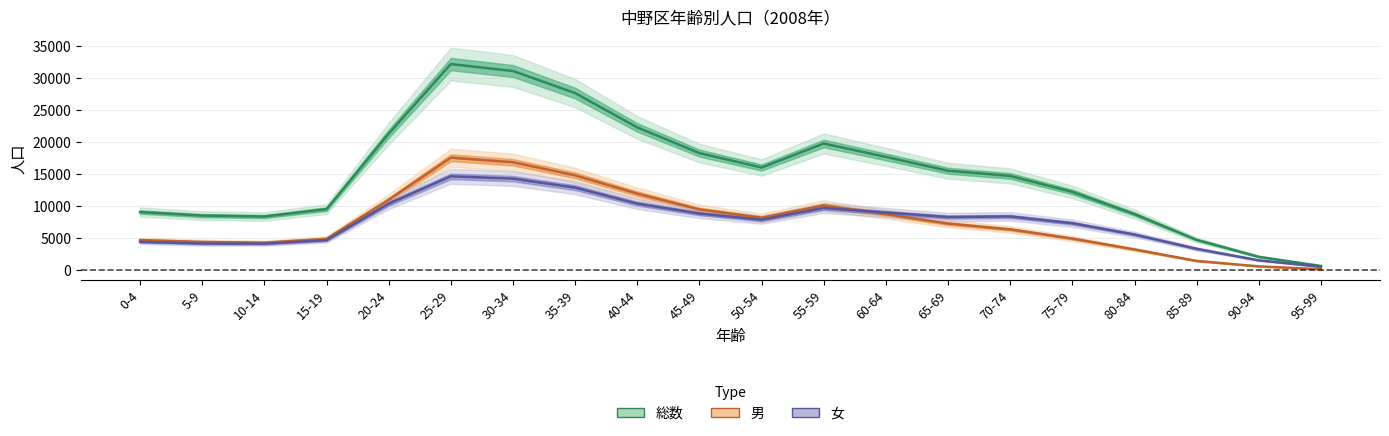

What are all the series names shown in the legend?

総数, 男, 女